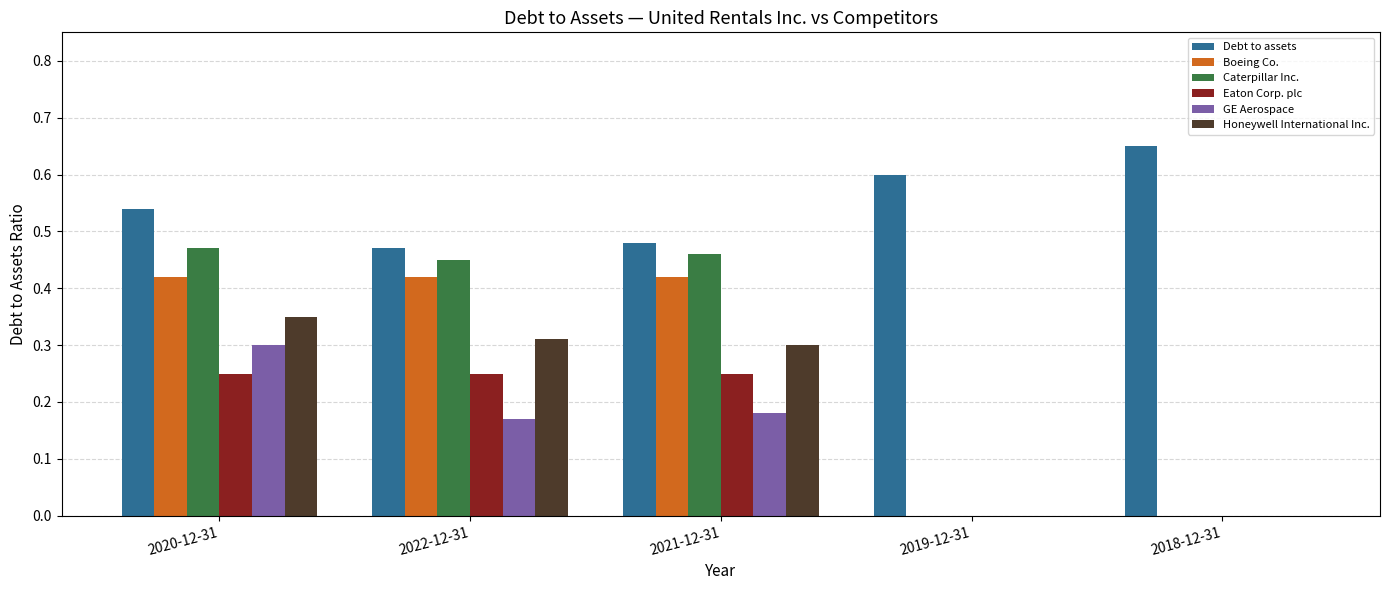

The value of Boeing Co. at 2019-12-31 is -0.2. True or false?

False